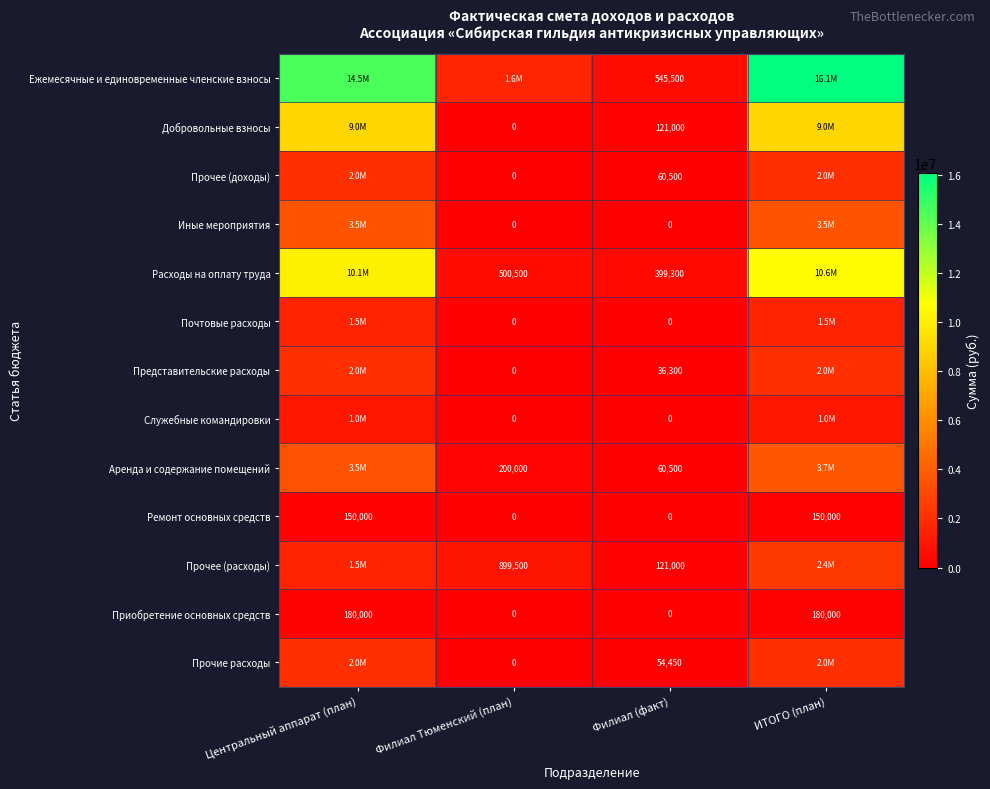

What is the difference between the highest and lowest values at Филиал (факт)?

545500